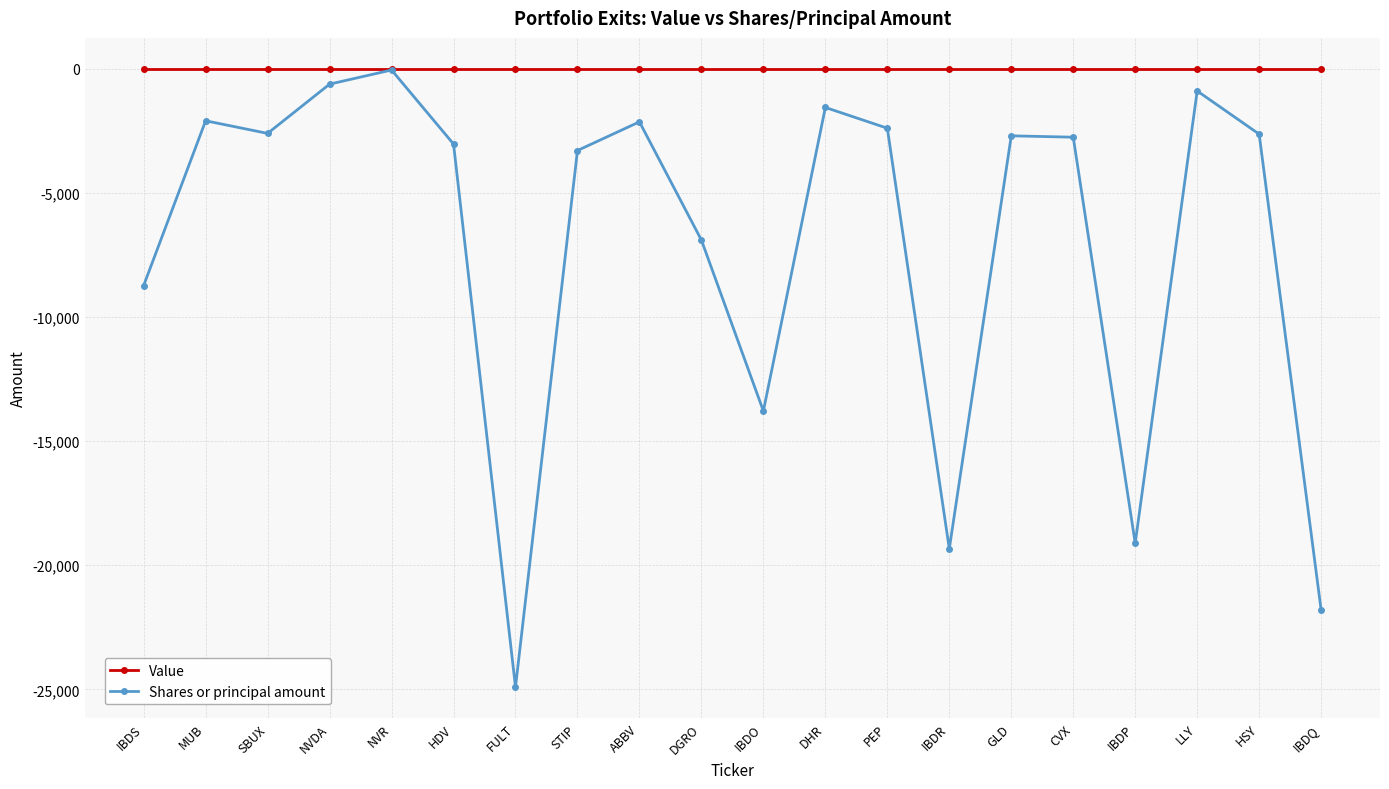

What is the total value across all series at ABBV?

-2137